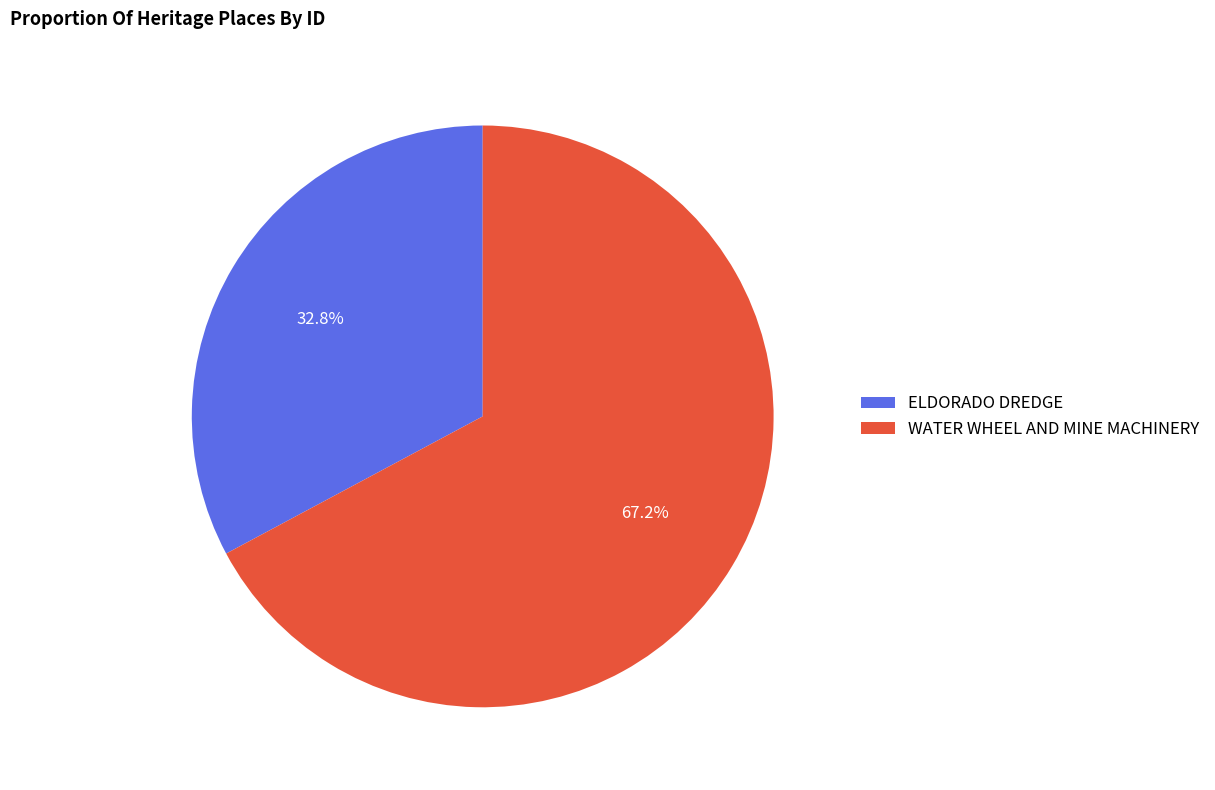

Count the number of slices in the pie.

2